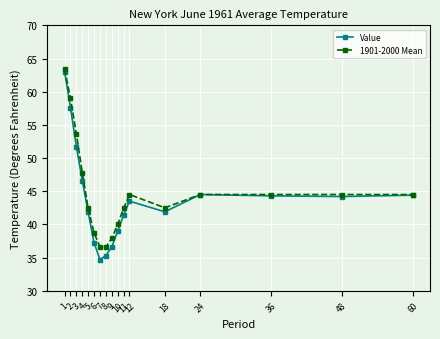

Which series has the widest spread of values?

Value